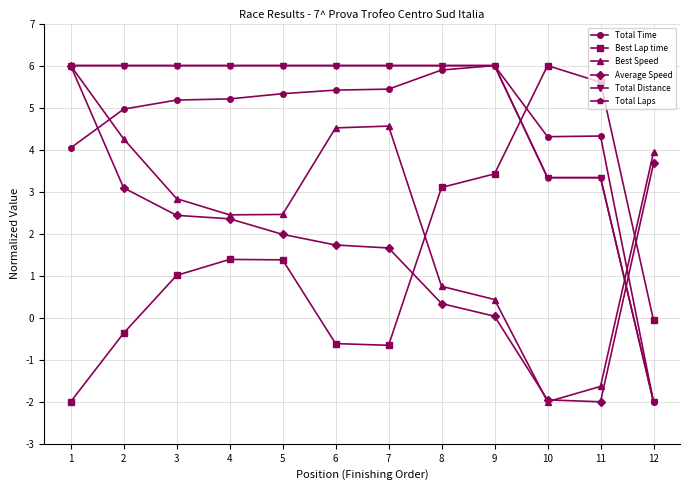

What is the total value across all series at 2?

23.9